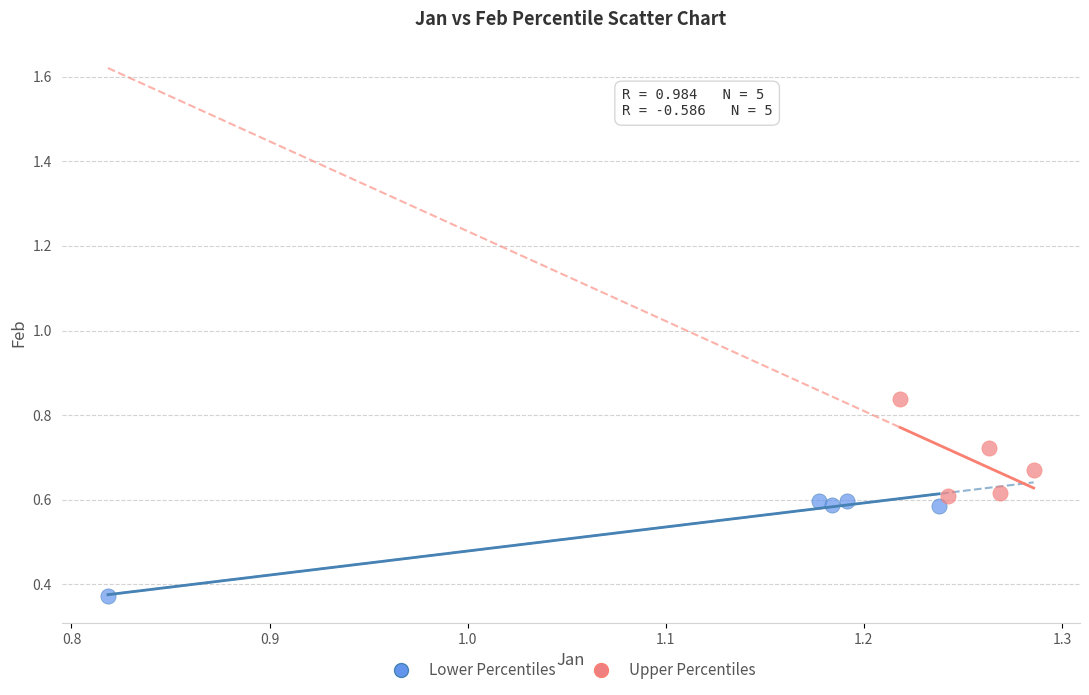

Which series contains the highest Y value?

Upper Percentiles